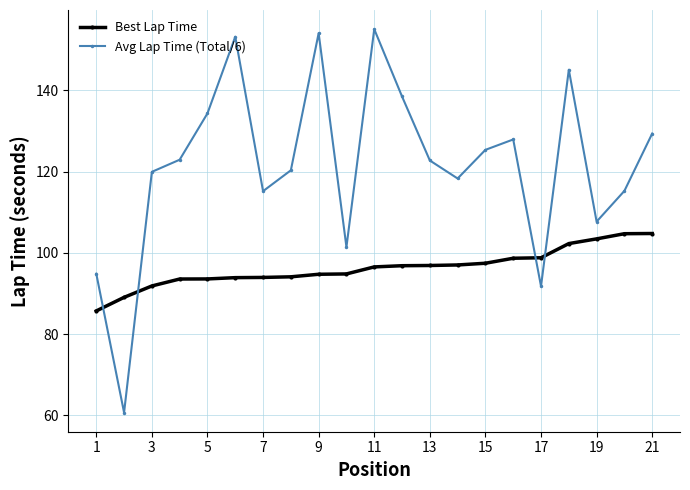

Which series has the widest spread of values?

Avg Lap Time (Total/6)